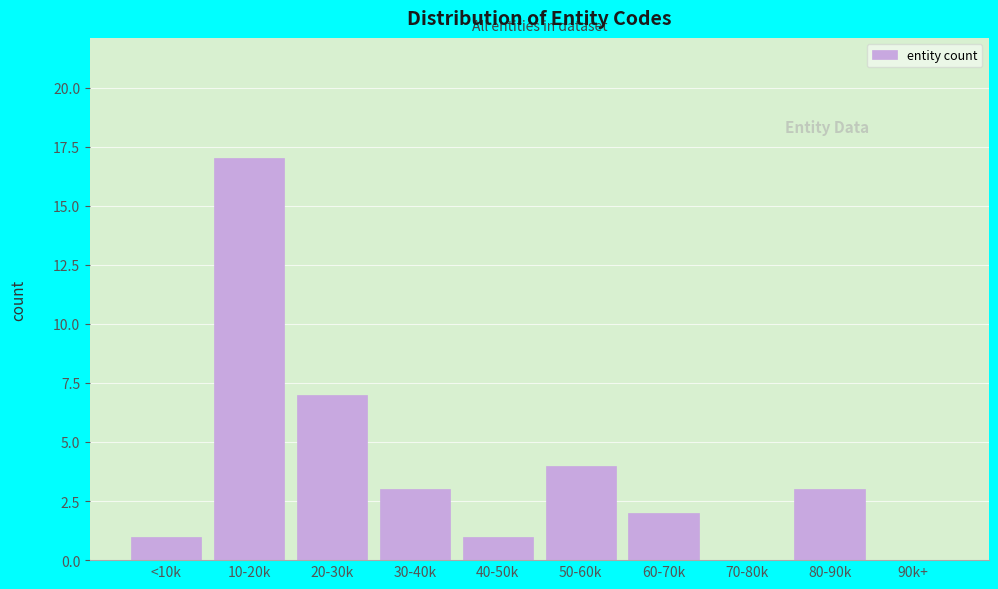

Reading left to right, extract all data points from this chart.

<10k=1	10-20k=17	20-30k=7	30-40k=3	40-50k=1	50-60k=4	60-70k=2	70-80k=0	80-90k=3	90k+=0